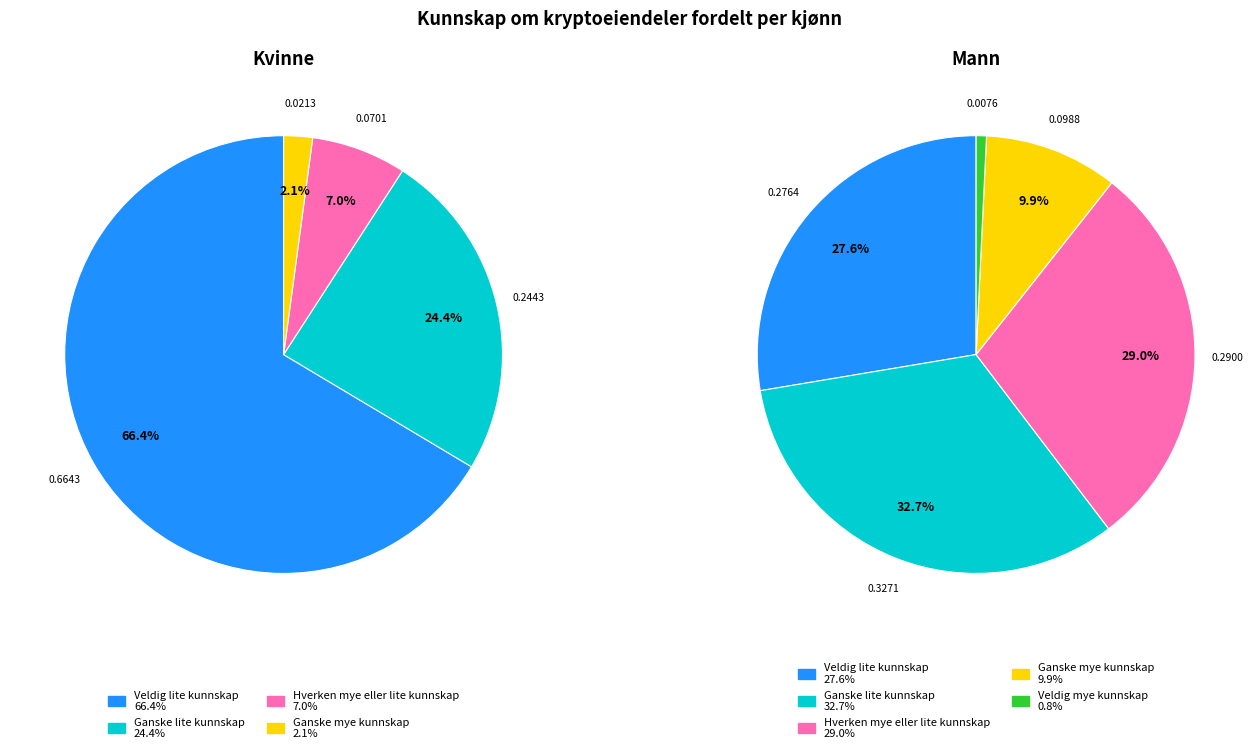

What is the change in value from Veldig lite kunnskap to Ganske lite kunnskap?

-0.4